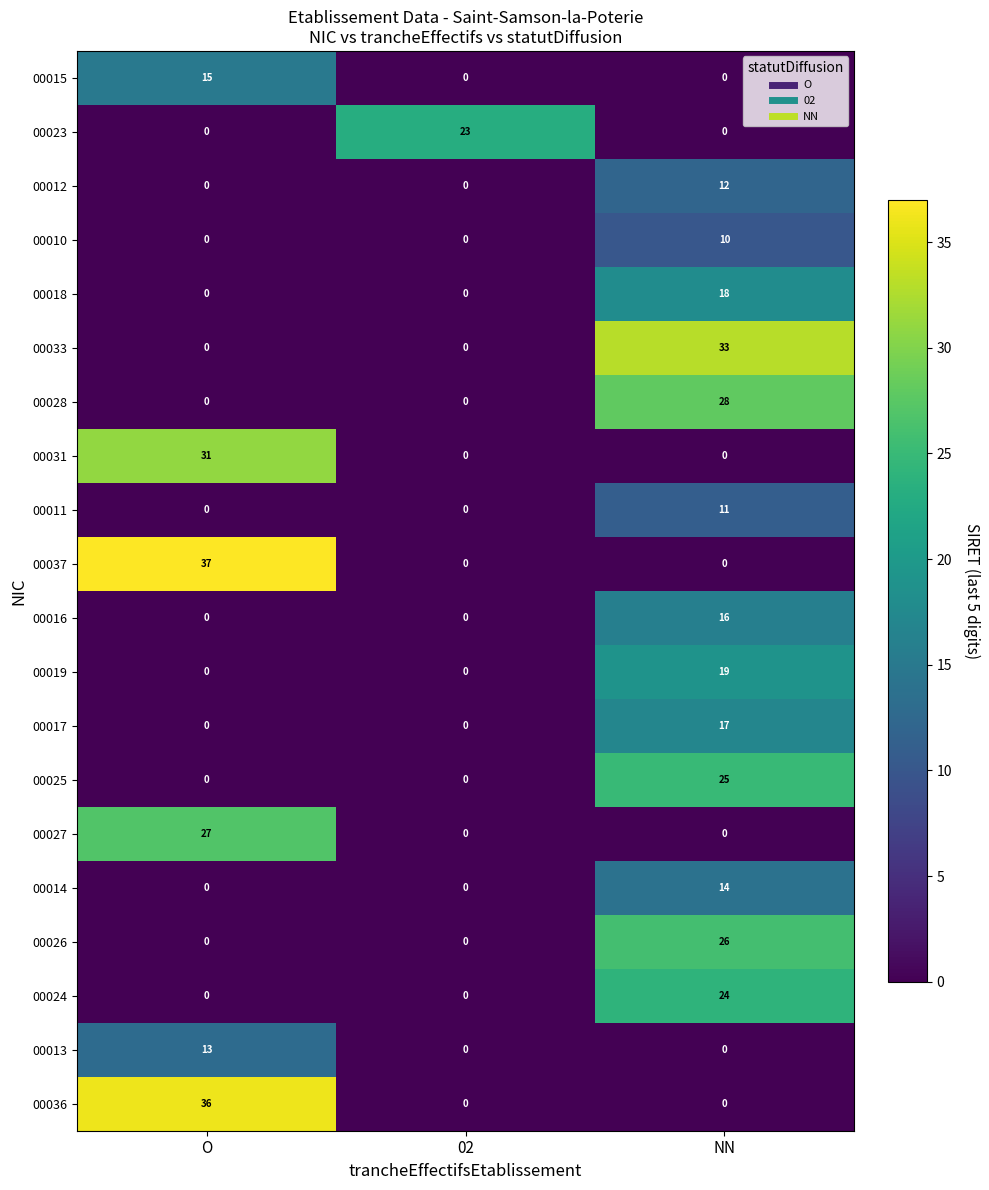

What is the greatest value displayed?

37